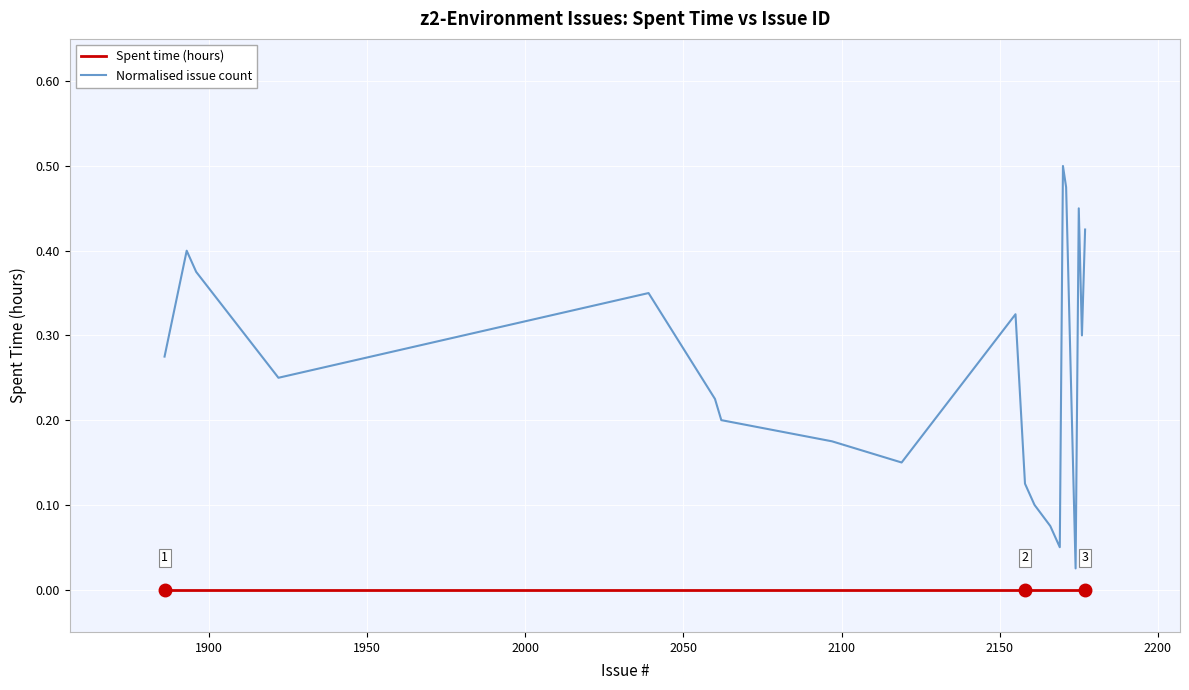

What are all the series names shown in the legend?

Spent time (hours), Normalised issue count